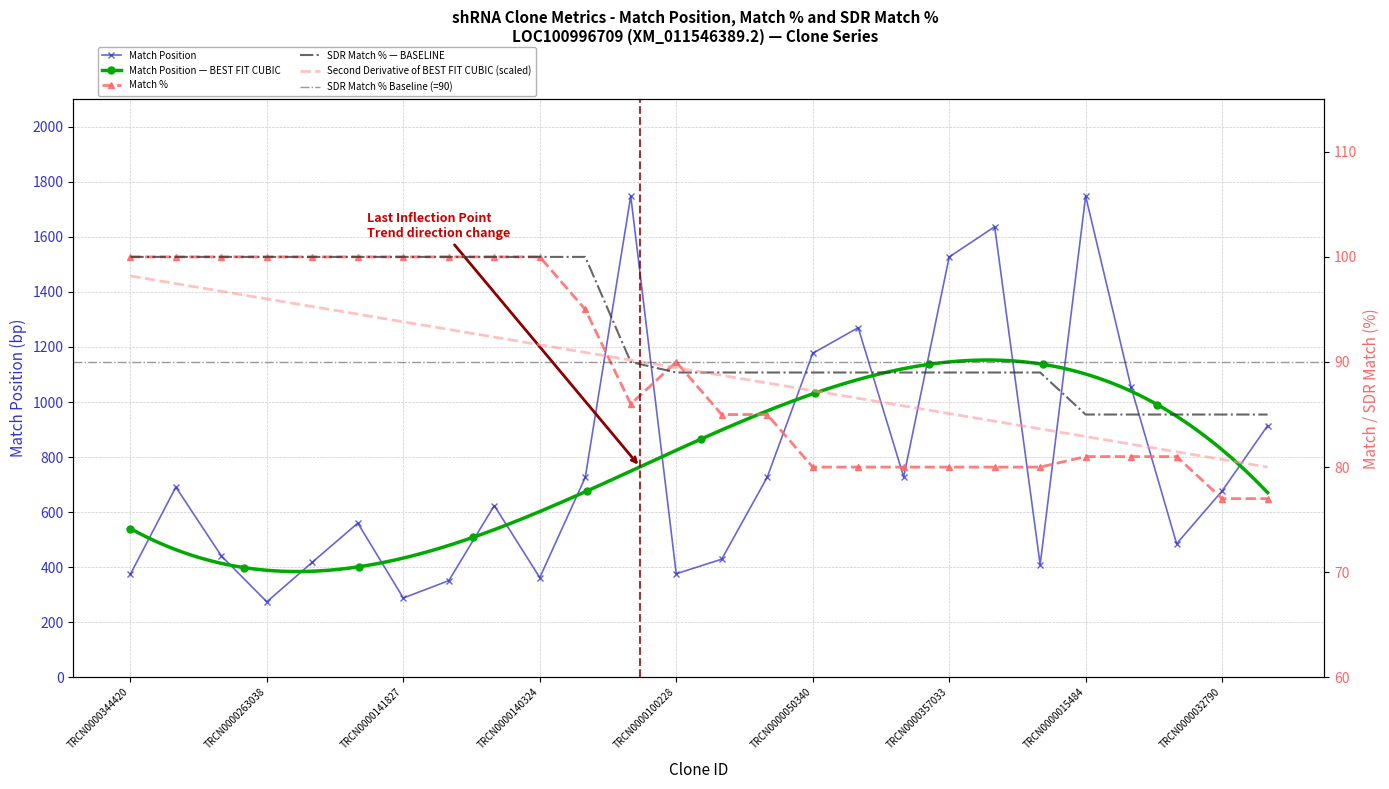

What is the label of the 3rd point from the left?

TRCN0000353088